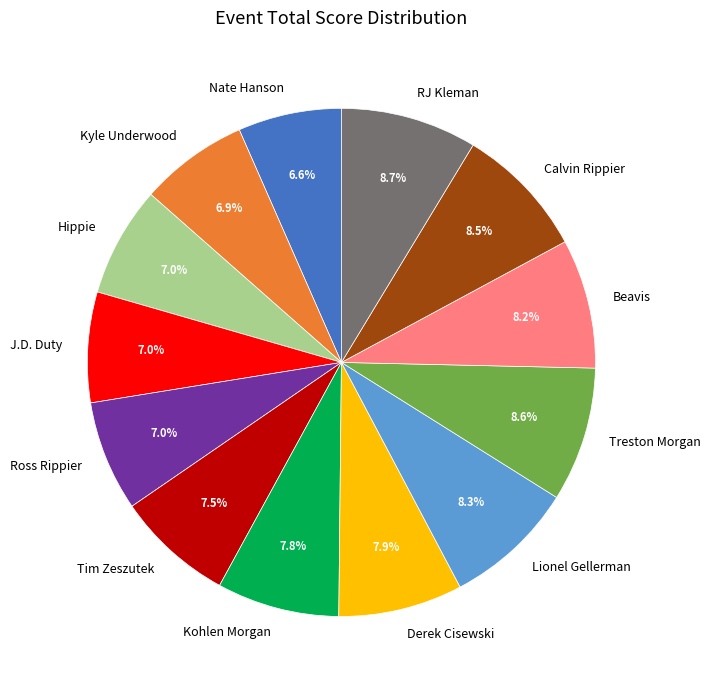

What percentage is NOT represented by Hippie?

93.0%